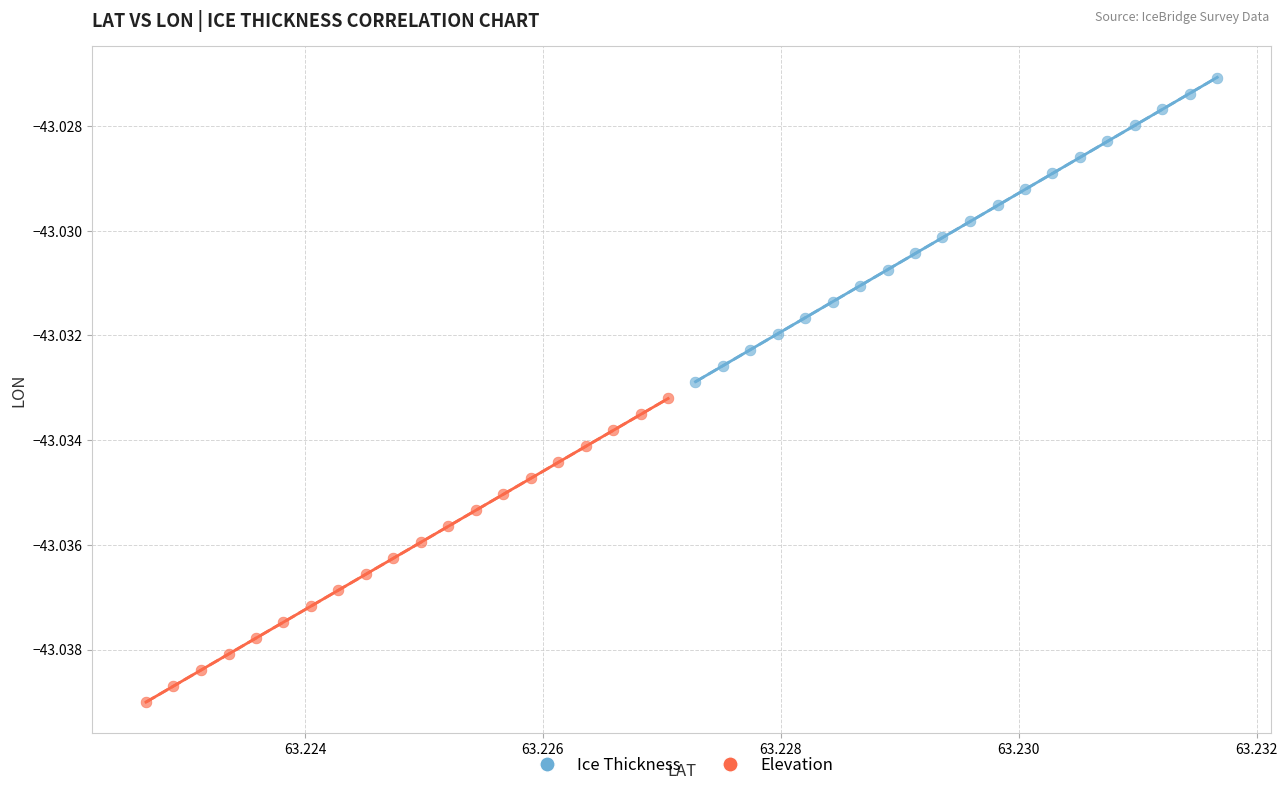

Which series has the largest Y range (max minus min)?

Ice Thickness